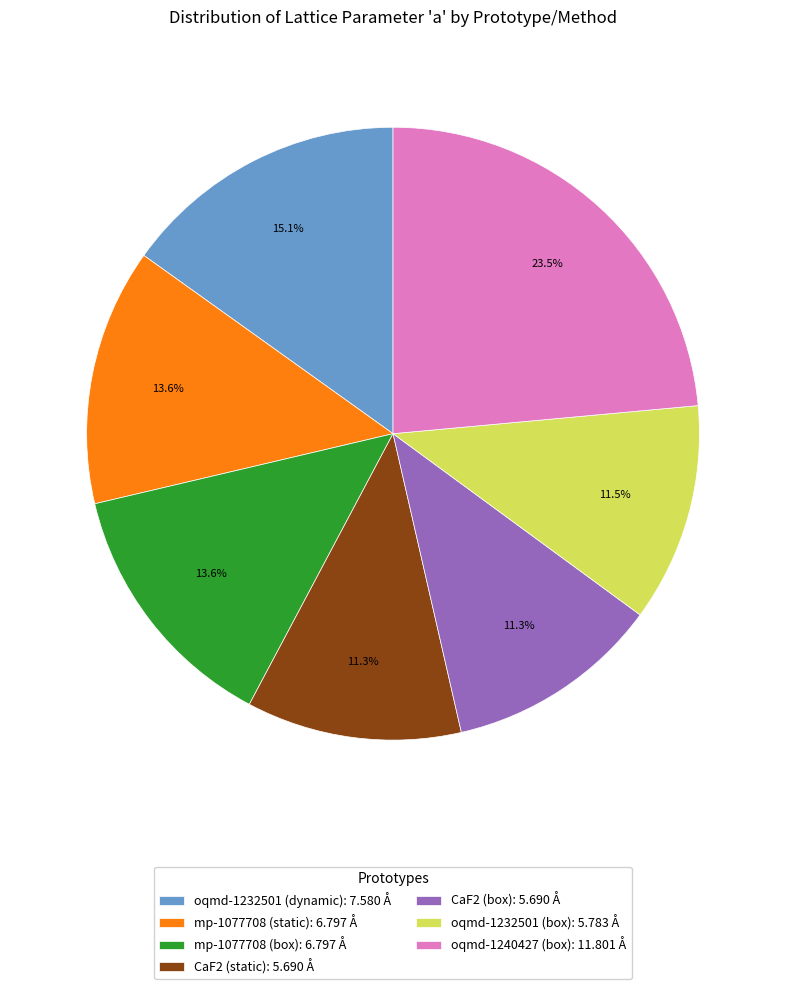

How many slices are in this pie chart?

7